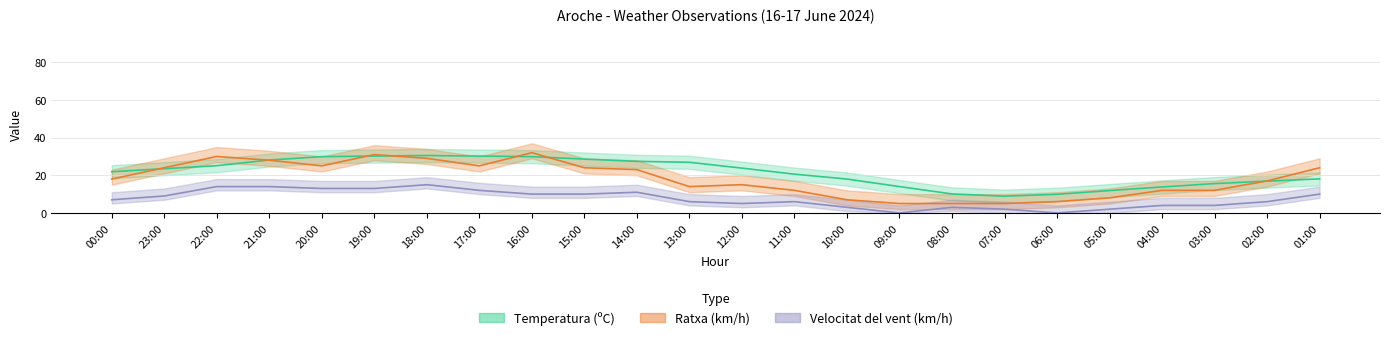

What position from the right is 07:00?

7